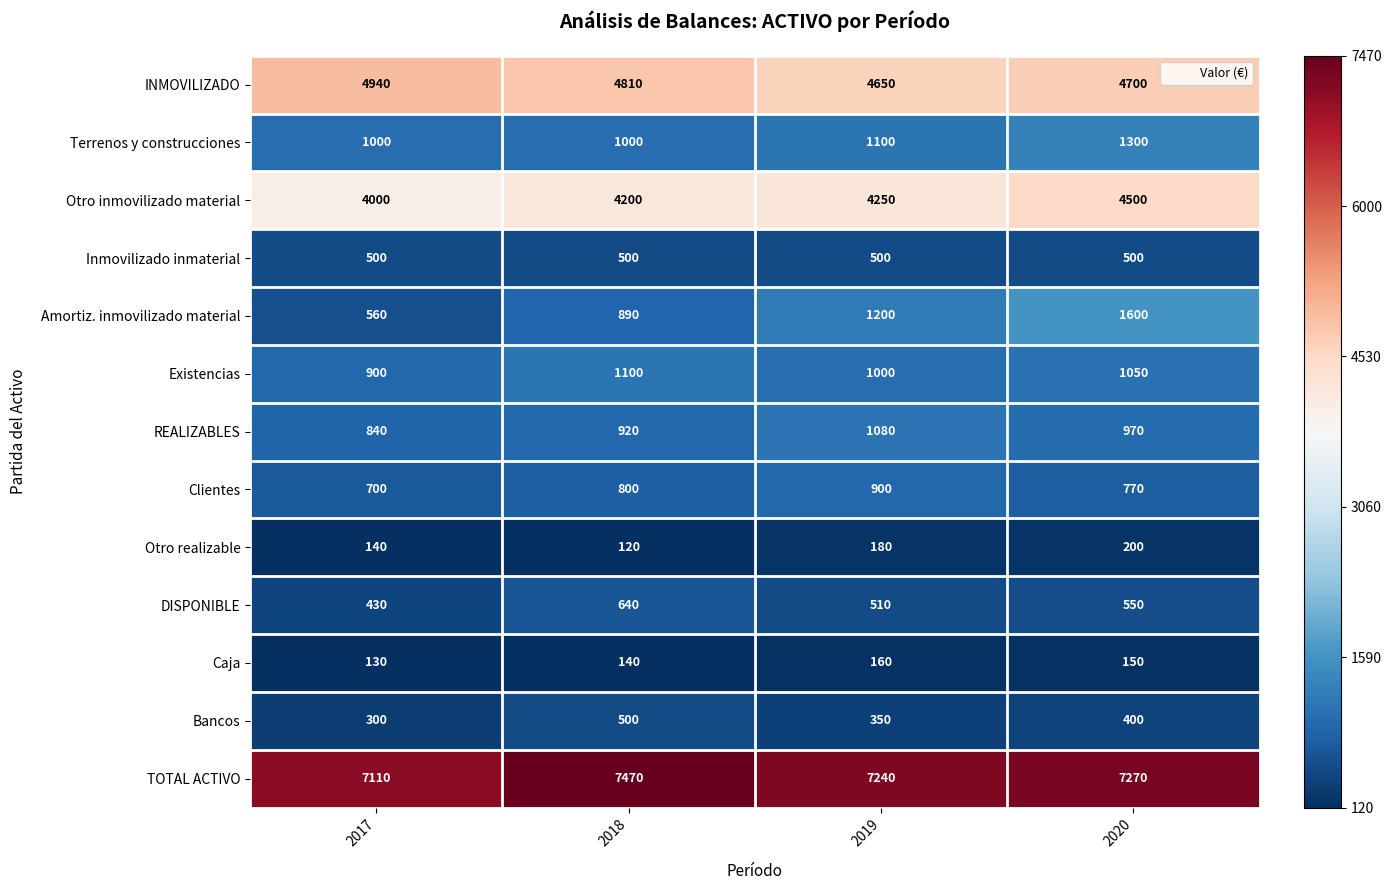

What is the maximum value for TOTAL ACTIVO?

7470